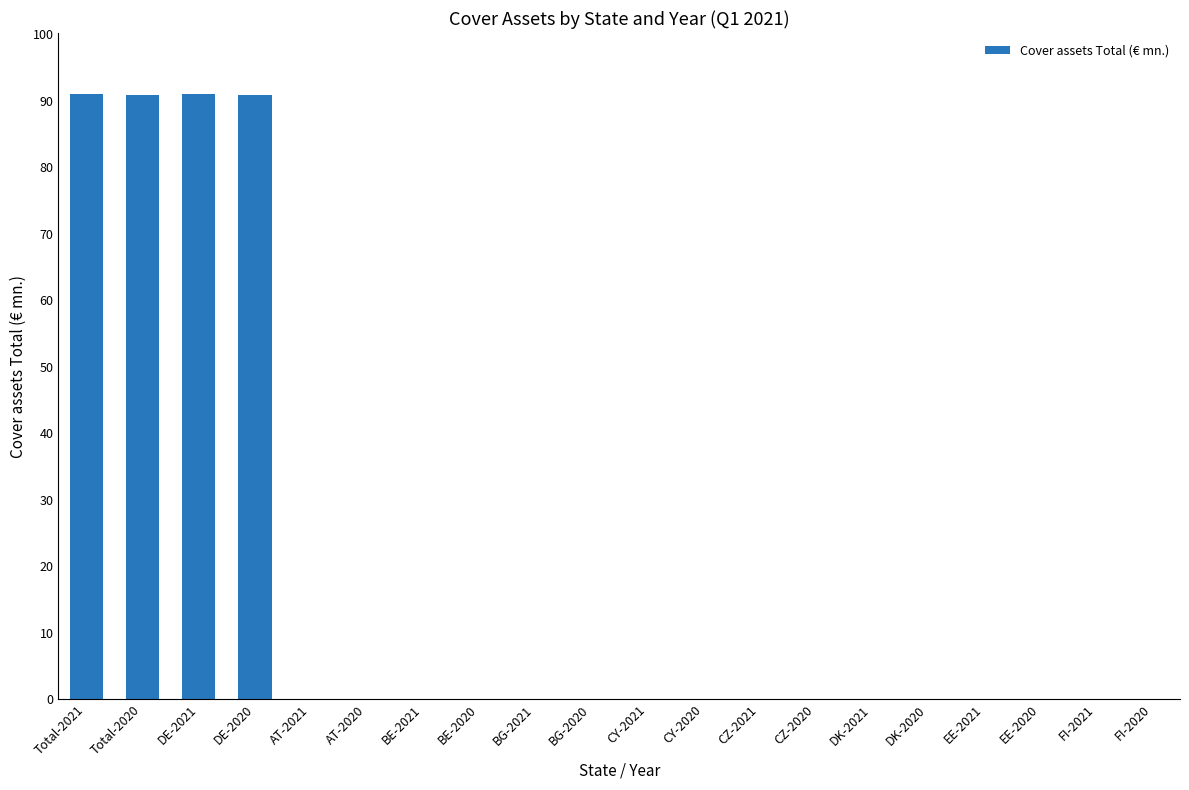

The value at DK-2020 is 31.4. True or false?

False